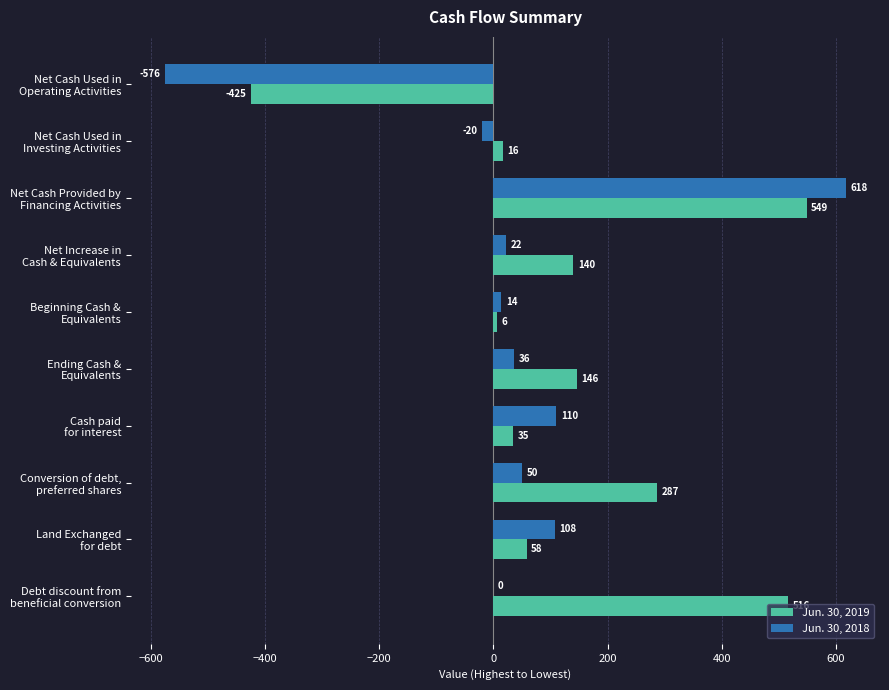

Which series has the largest total across all categories?

Jun. 30, 2019